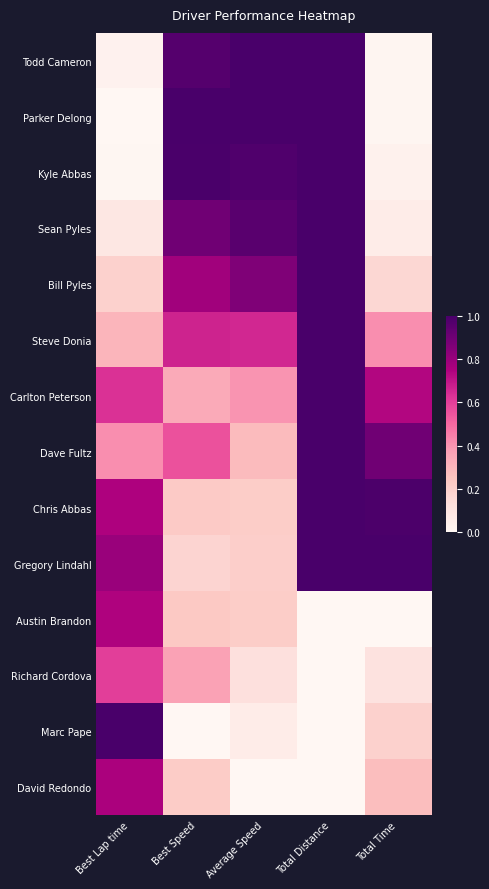

At which category is the sum across all series the highest?

Total Distance